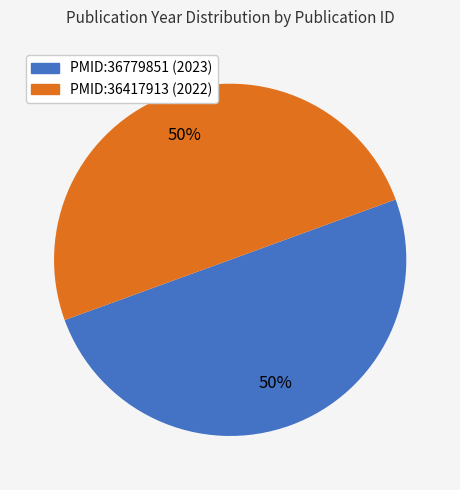

Is the sum of PMID:36779851 (2023) and PMID:36417913 (2022) greater than half?

Yes